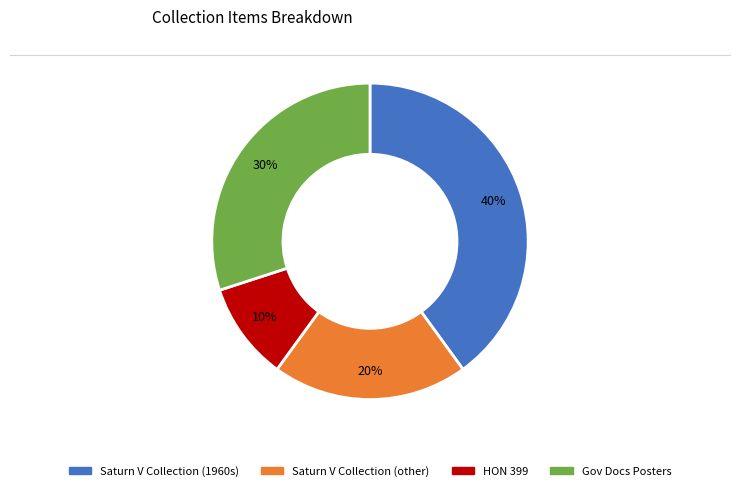

How many slices are in this pie chart?

4